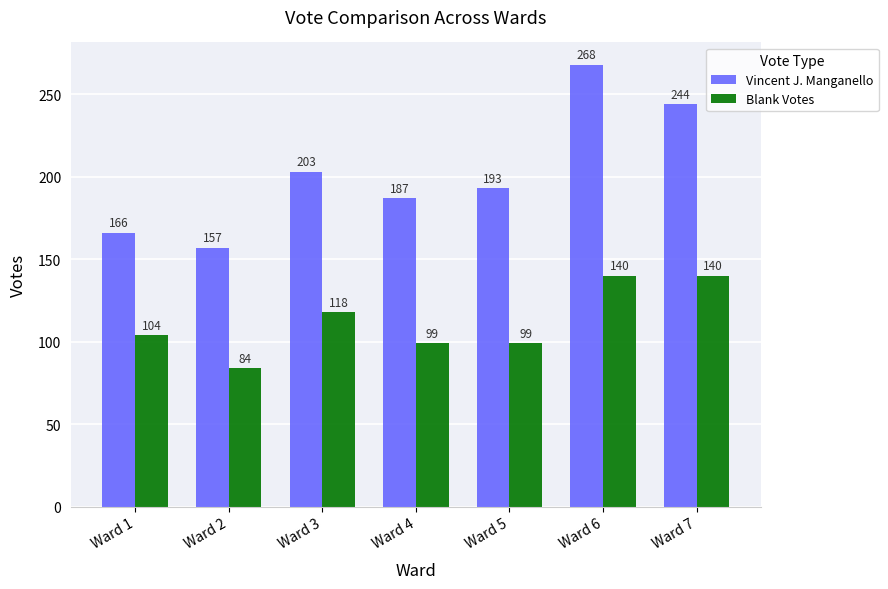

Reading left to right, list all the values displayed in this chart.

Vincent J. Manganello: Ward 1=166	Ward 2=157	Ward 3=203	Ward 4=187	Ward 5=193	Ward 6=268	Ward 7=244
Blank Votes: Ward 1=104	Ward 2=84	Ward 3=118	Ward 4=99	Ward 5=99	Ward 6=140	Ward 7=140